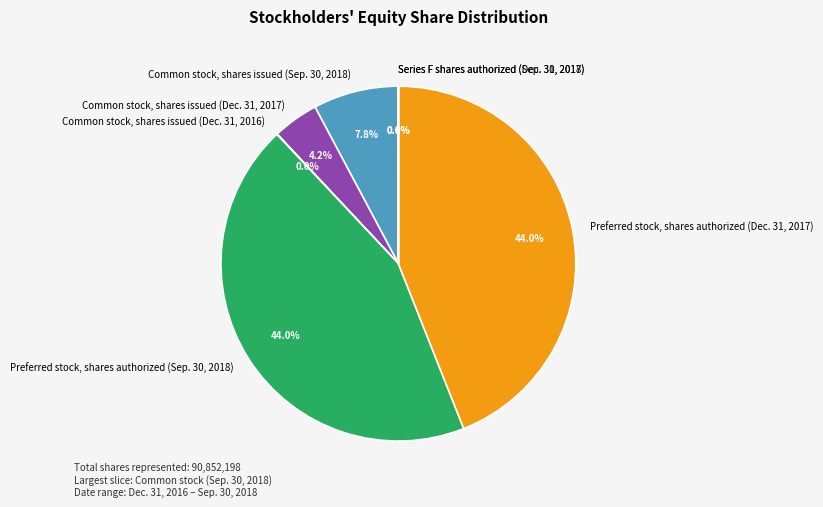

The Common stock, shares issued (Sep. 30, 2018) slice represents 1% of the pie. True or false?

False